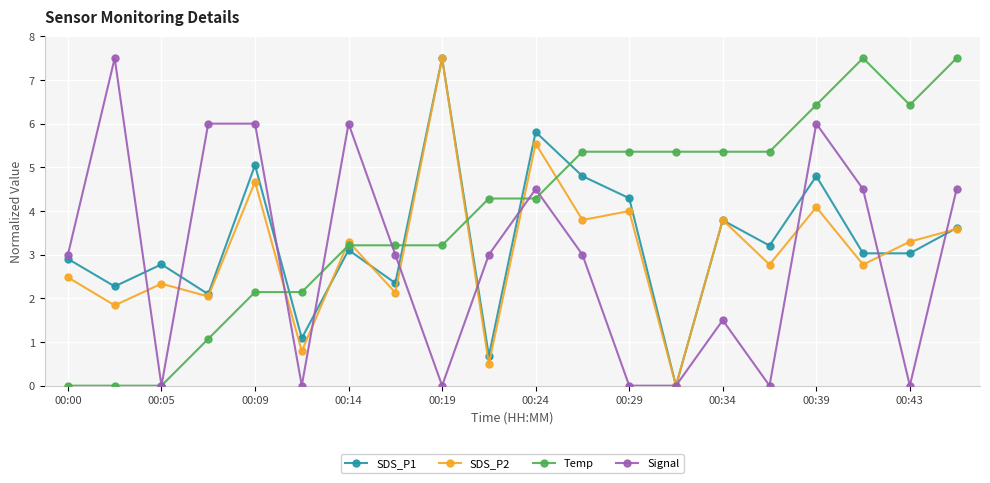

What is the value of the Temp point at the 6th from the left?

2.1